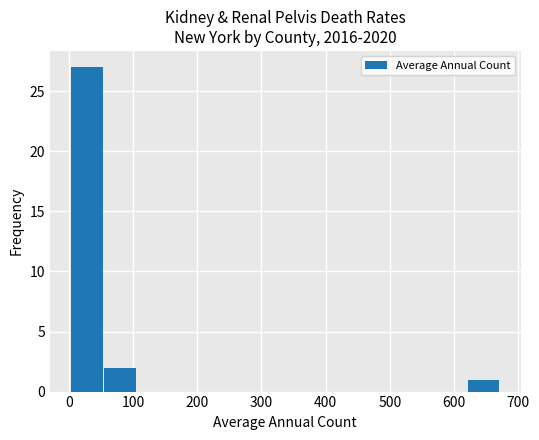

What is the greatest value displayed?

27